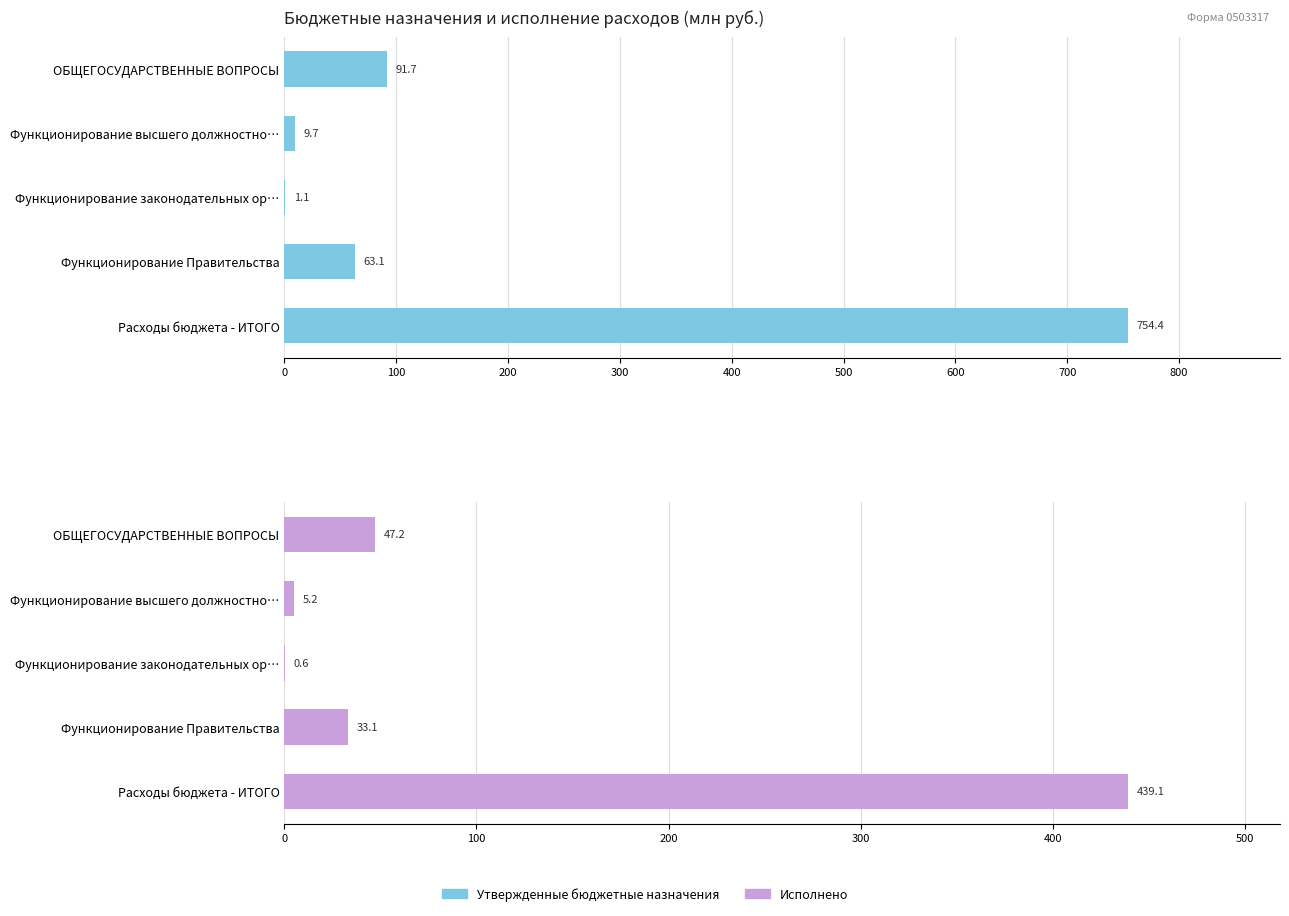

What are all the series names shown in the legend?

Утвержденные бюджетные назначения, Исполнено